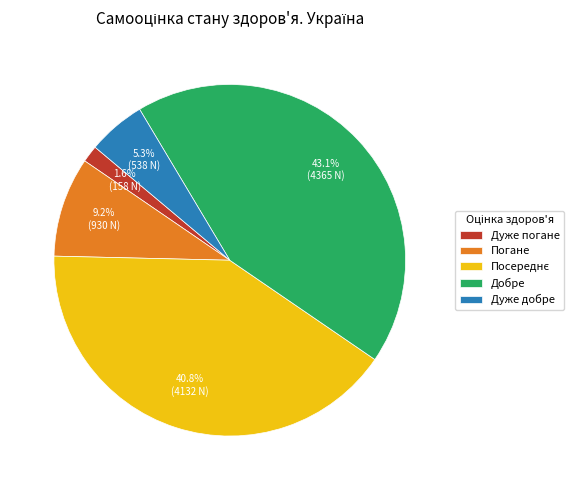

Which category has the biggest portion of the pie?

Добре